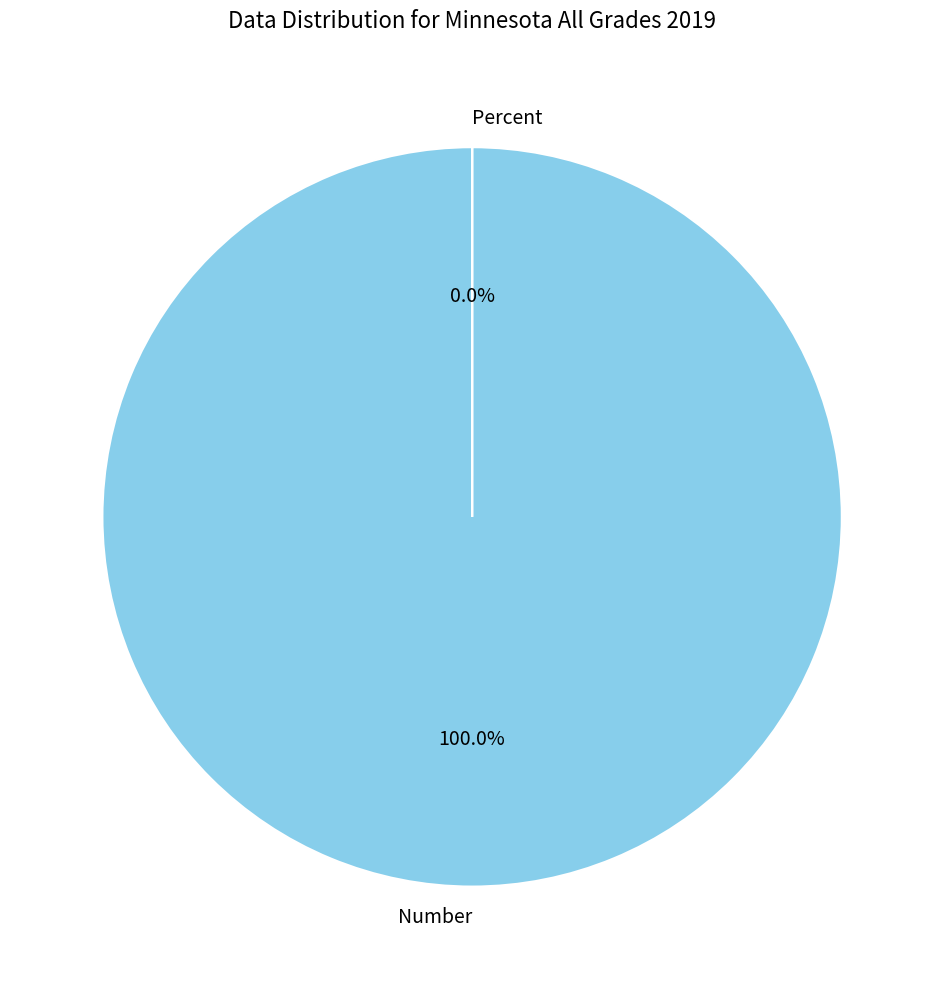

Which category has the biggest portion of the pie?

Number